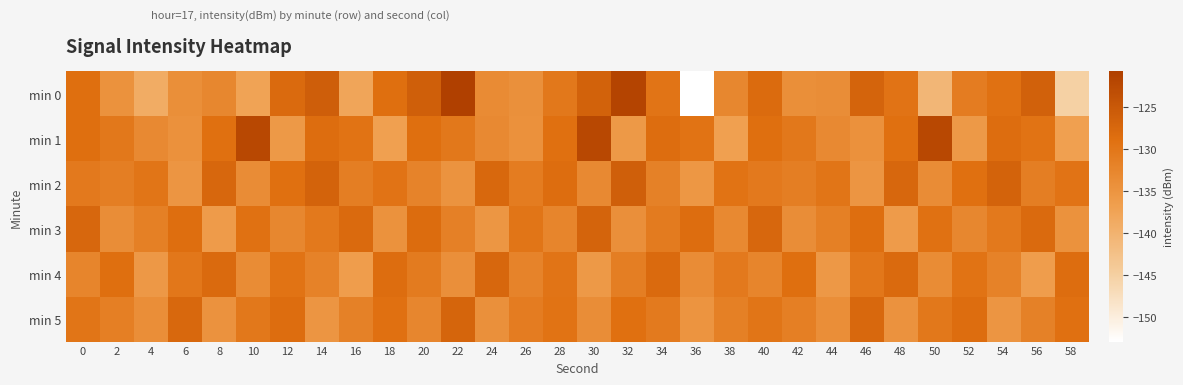

Which label corresponds to the smallest value in the chart?

36